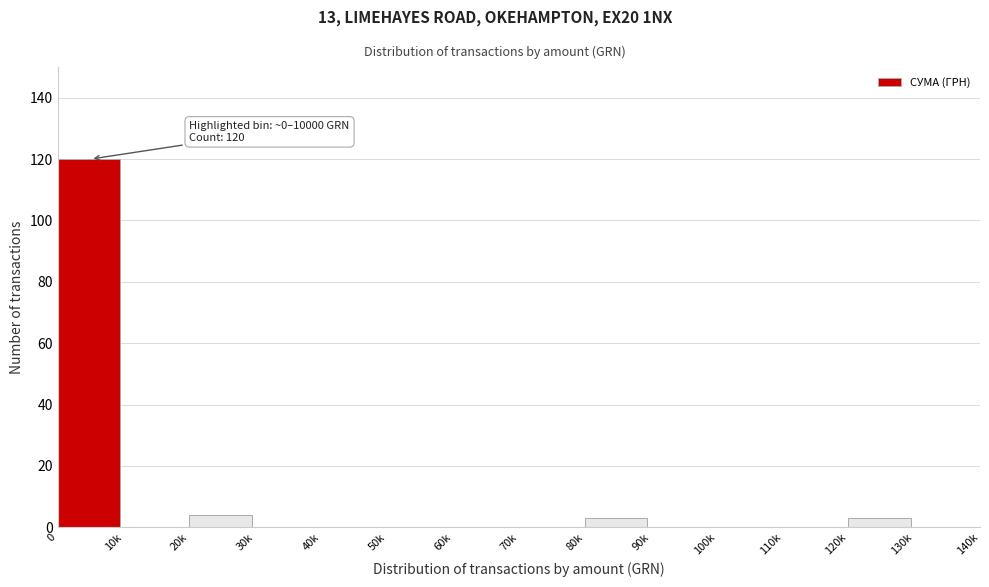

Reading left to right, transcribe all the data shown in this chart.

0=120	10k=0	20k=4	30k=0	40k=0	50k=0	60k=0	70k=0	80k=3	90k=0	100k=0	110k=0	120k=3	130k=0